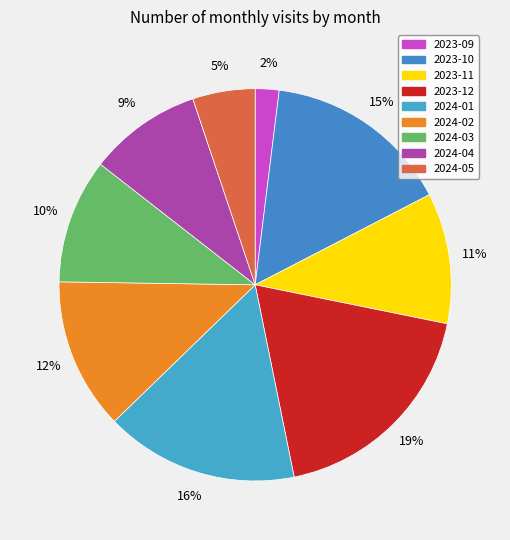

True or false: 2024-03 accounts for 10% of the total.

True